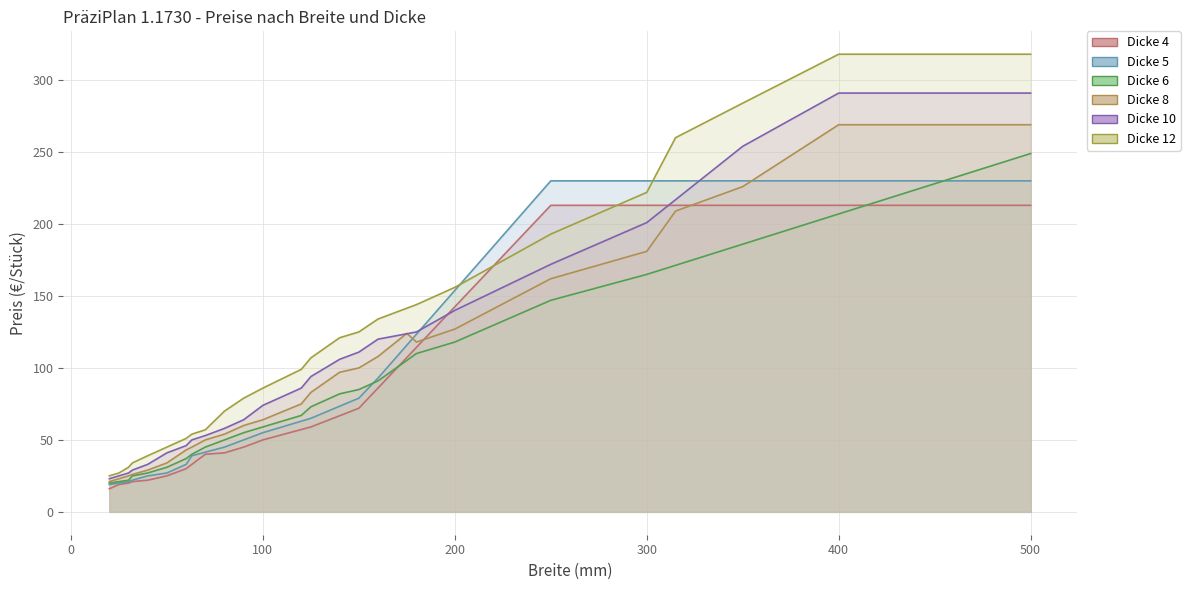

What is the spread (max minus min) of values at 250?

83